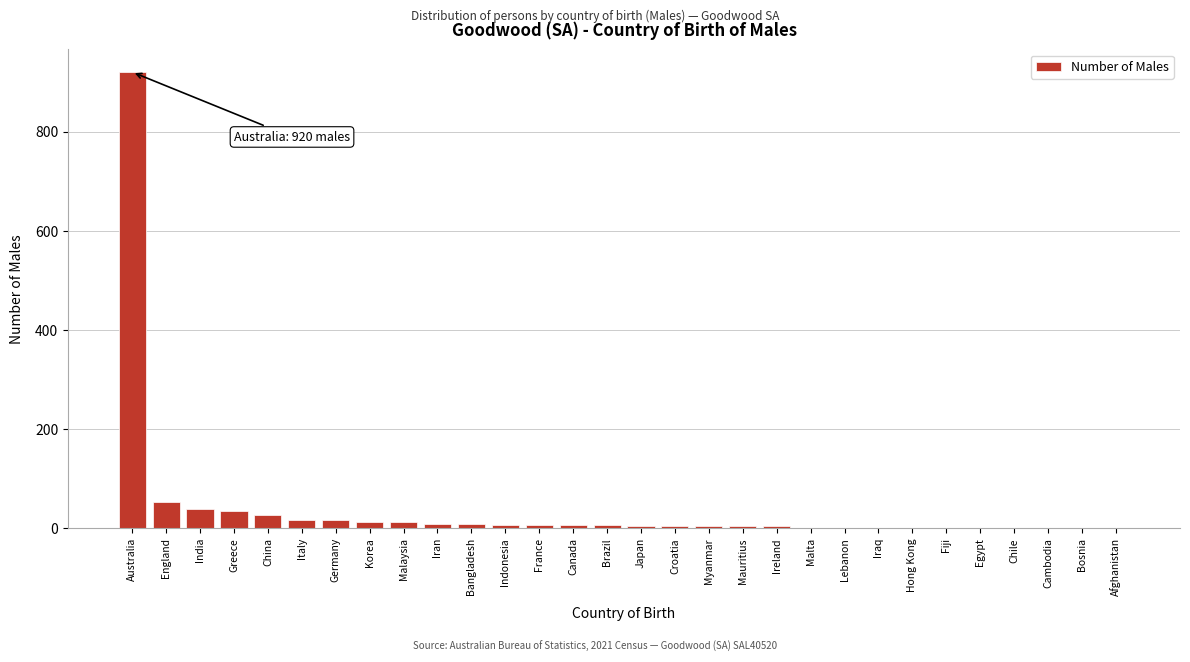

Which label corresponds to the largest value in the chart?

Australia